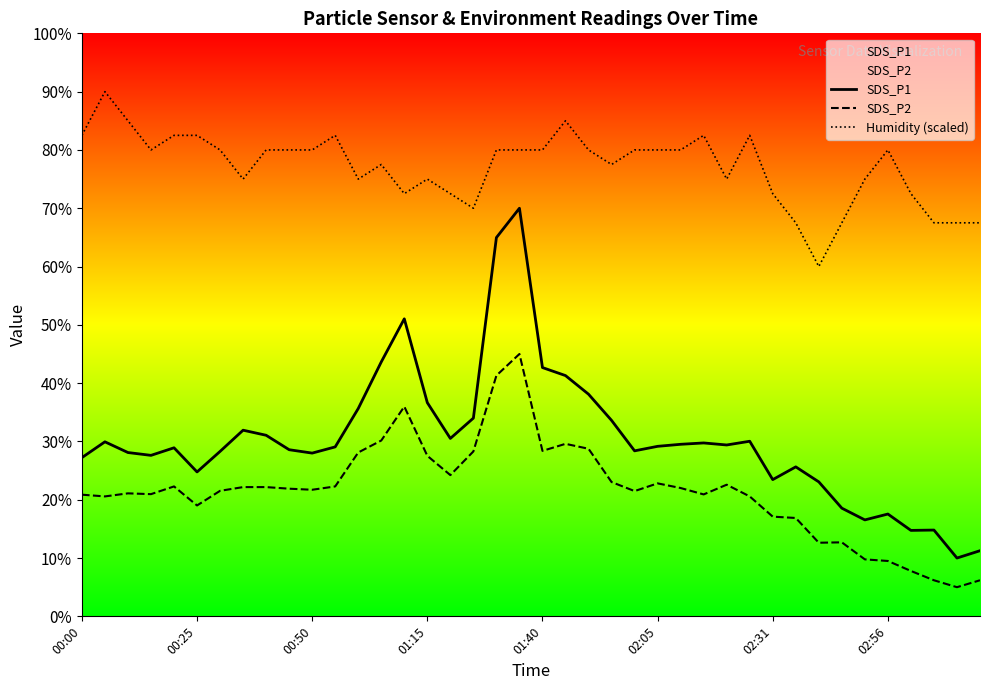

True or false: SDS_P2 and Humidity (scaled) cross at least once.

False